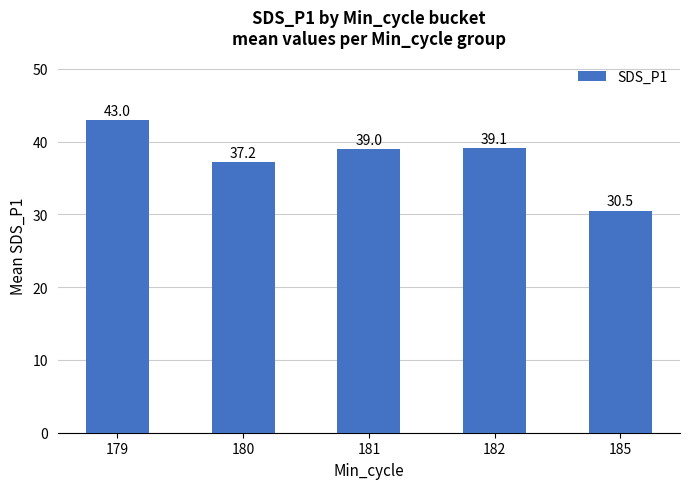

Between 181 and 179, which is larger?

179